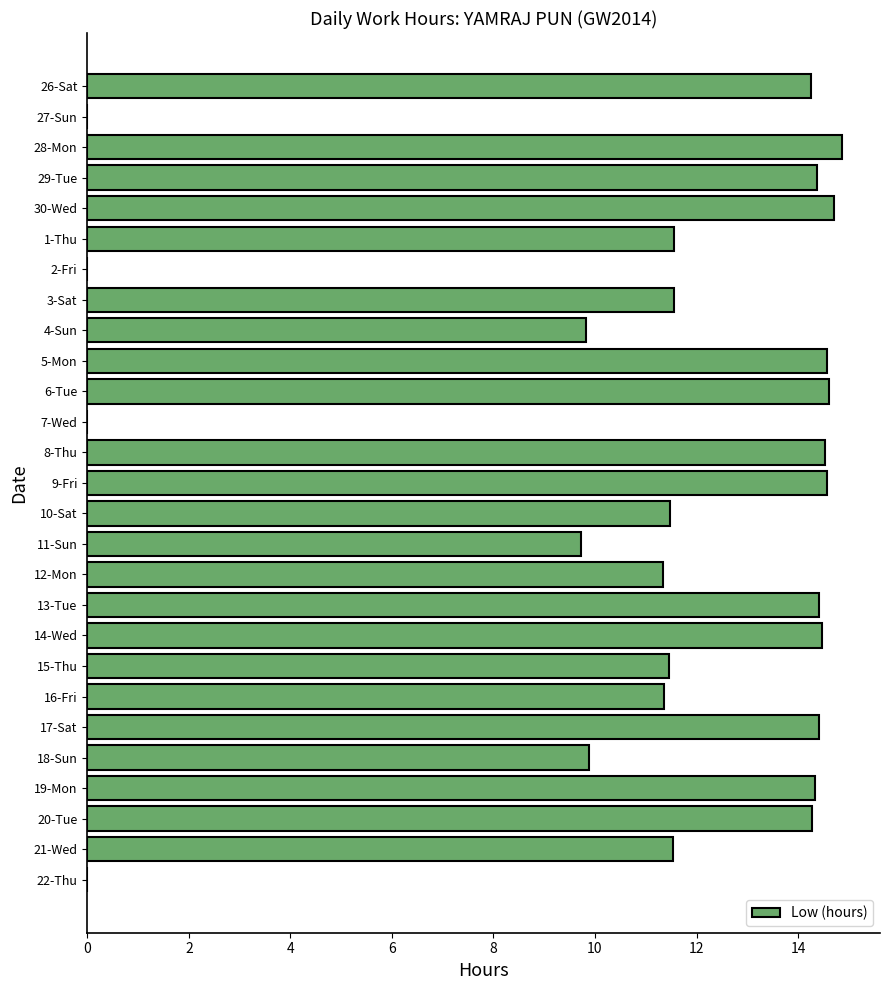

What is the change in value from 7-Wed to 16-Fri?

+11.4